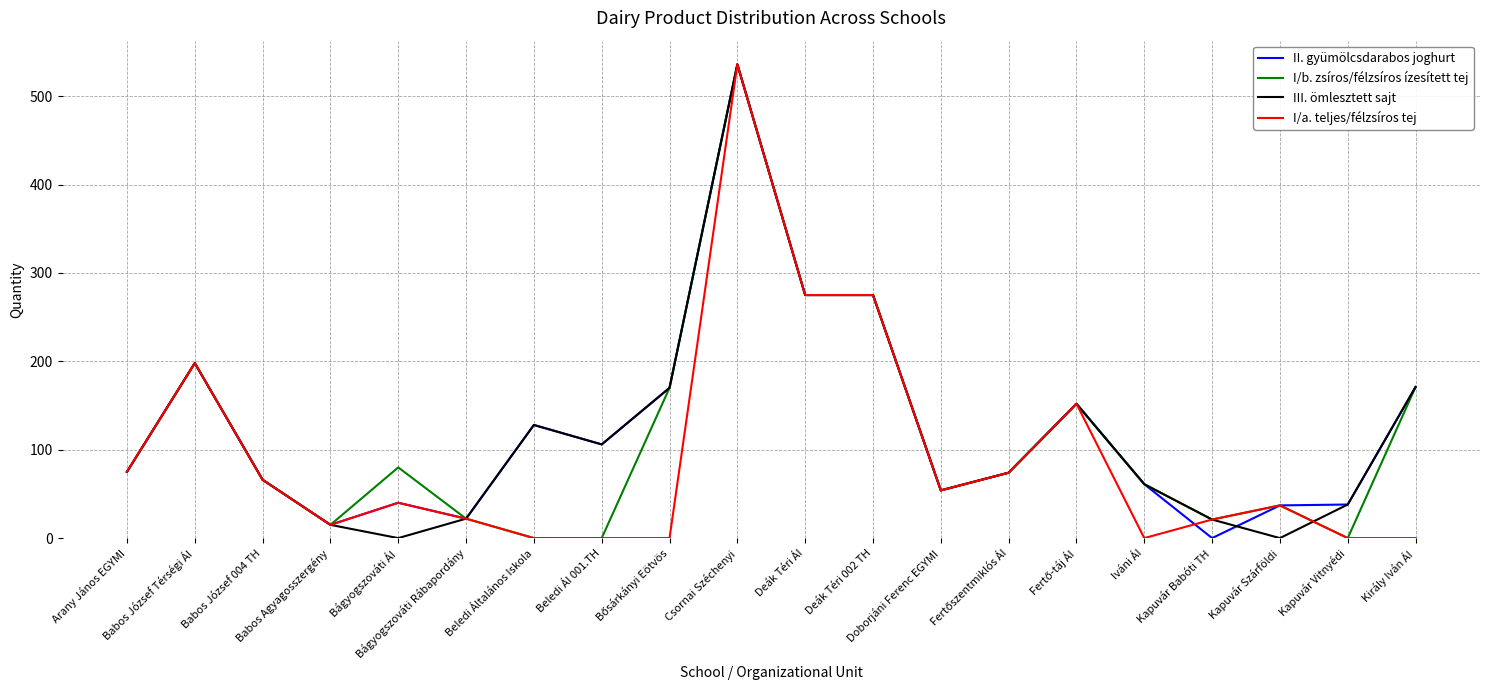

At which label does I/a. teljes/félzsíros tej first exceed 40?

Arany János EGYMI